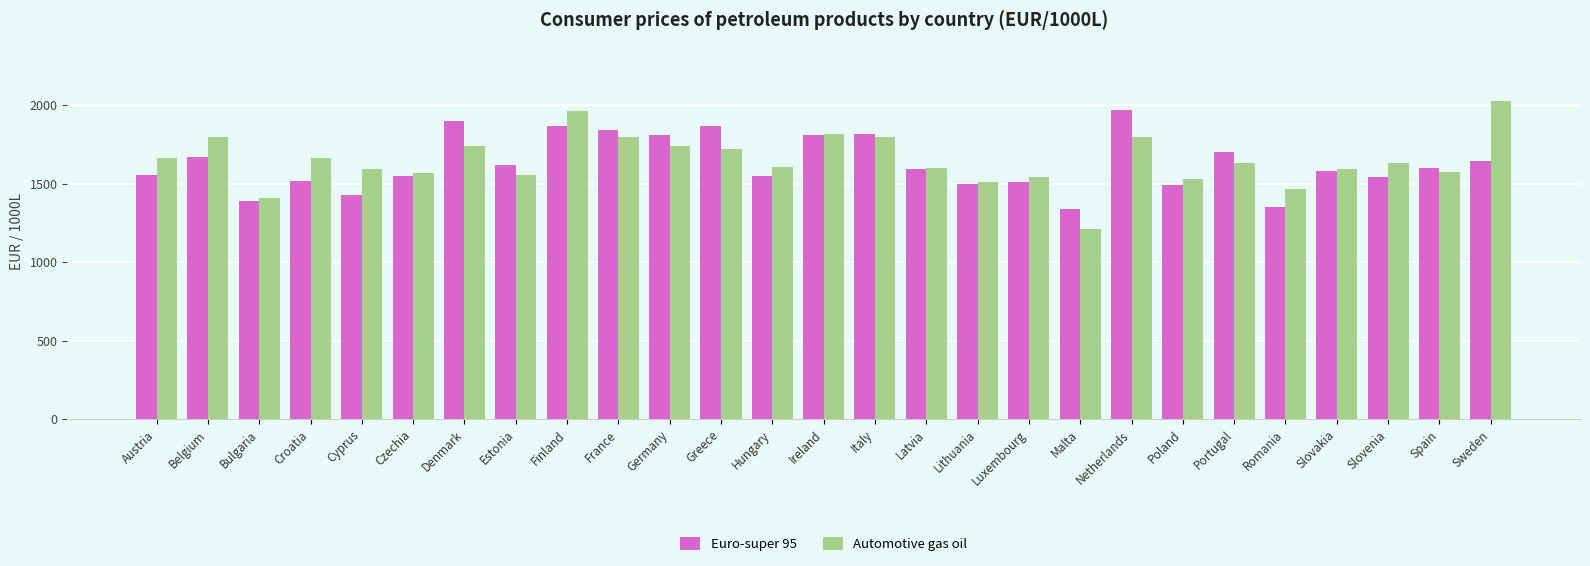

What is the sum of the Euro-super 95 values at Greece and Germany?

3682.0